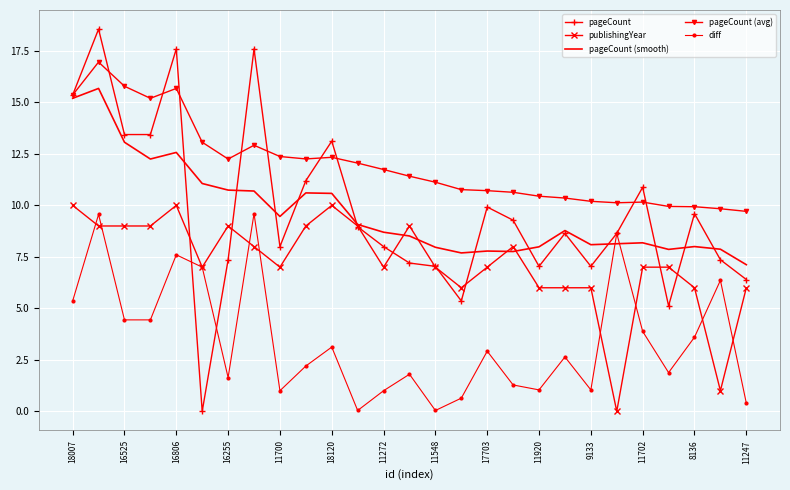

Which series has the largest total across all categories?

pageCount (avg)